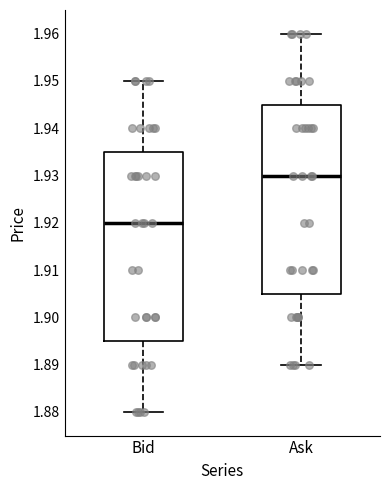

Reading left to right, transcribe this box plot: for each box, give where its median line is, the range the box spans, and where its two whiskers end, as read against the y-axis. The values are not printed on the chart, so give them approximately, as read against the axis.

Bid: median 1.920, box 1.895 to 1.935, whiskers 1.880 to 1.950
Ask: median 1.930, box 1.905 to 1.945, whiskers 1.890 to 1.960